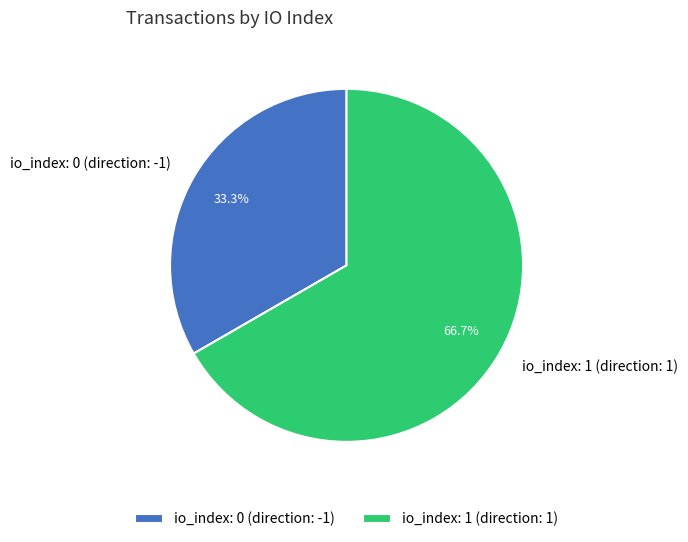

Is io_index: 1 (direction: 1) the majority of the pie?

Yes